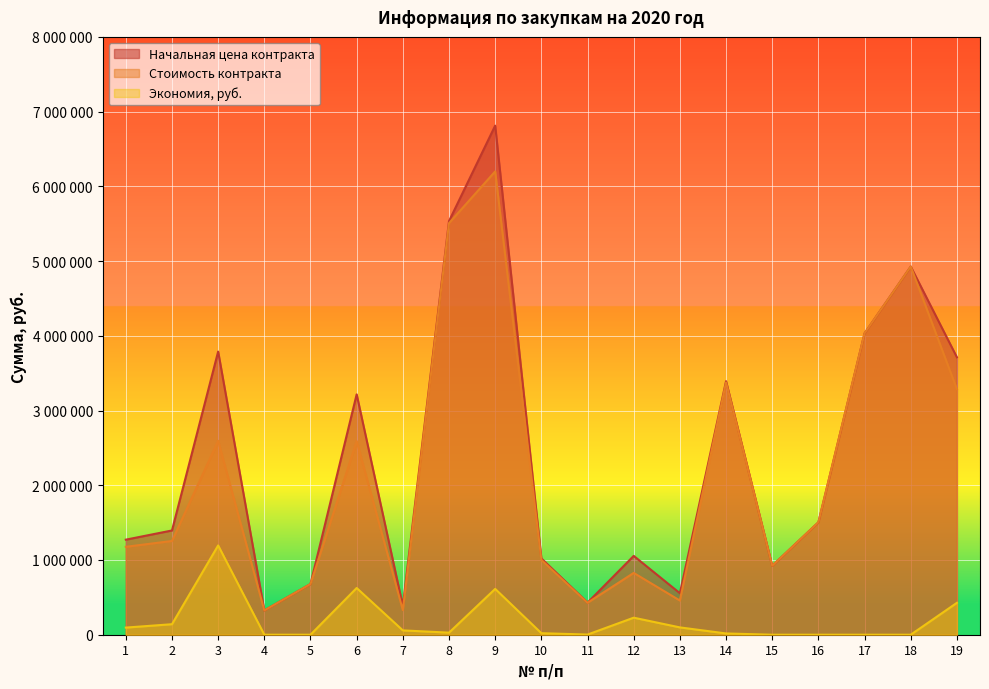

Reading left to right, what are all the values shown in this chart?

Начальная цена контракта: 1271980.0	1395040.0	3789496.0	324840.0	678634.0	3216588.0	386740.1	5535020.0	6812660.0	1021660.0	429510.0	1054997.3	555555.6	3392970.0	922851.4	1504277.1	4033600.0	4927100.0	3712589.0
Стоимость контракта: 1176581.5	1254421.6	2594795.7	324840.0	678634.0	2591542.1	328728.8	5507344.9	6199520.6	1001226.8	427362.5	827023.5	457560.8	3376005.1	922851.4	1504277.1	4033600.0	4927100.0	3285641.1
Экономия, руб.: 95398.5	140618.4	1194700.3	0.0	0.0	625045.8	58011.3	27675.1	613139.4	20433.2	2147.6	227973.8	97994.8	16964.8	0.0	0.0	0.0	0.0	426947.8